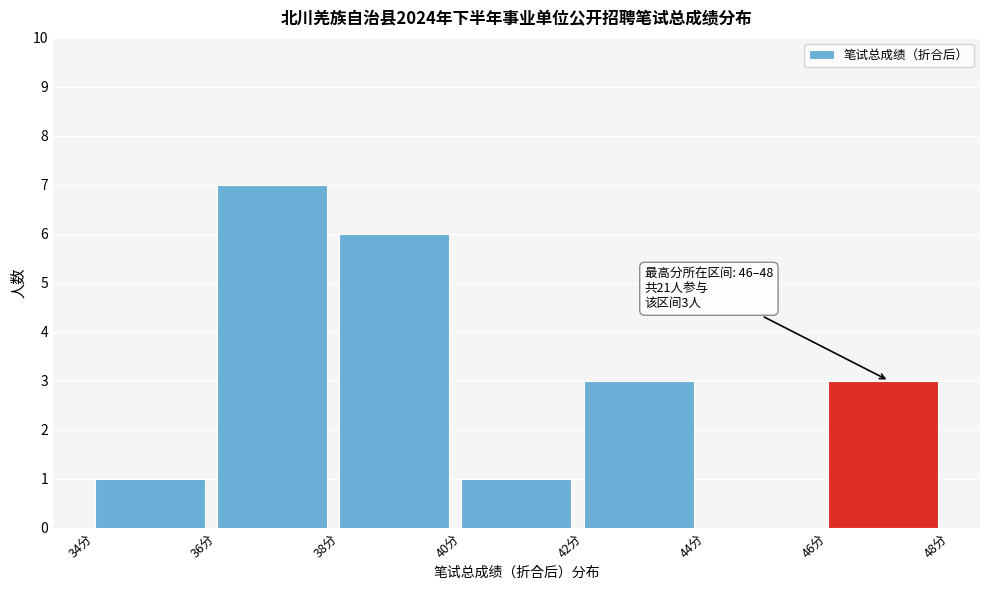

Over which range of the x-axis is the bar tallest?

36 to 38